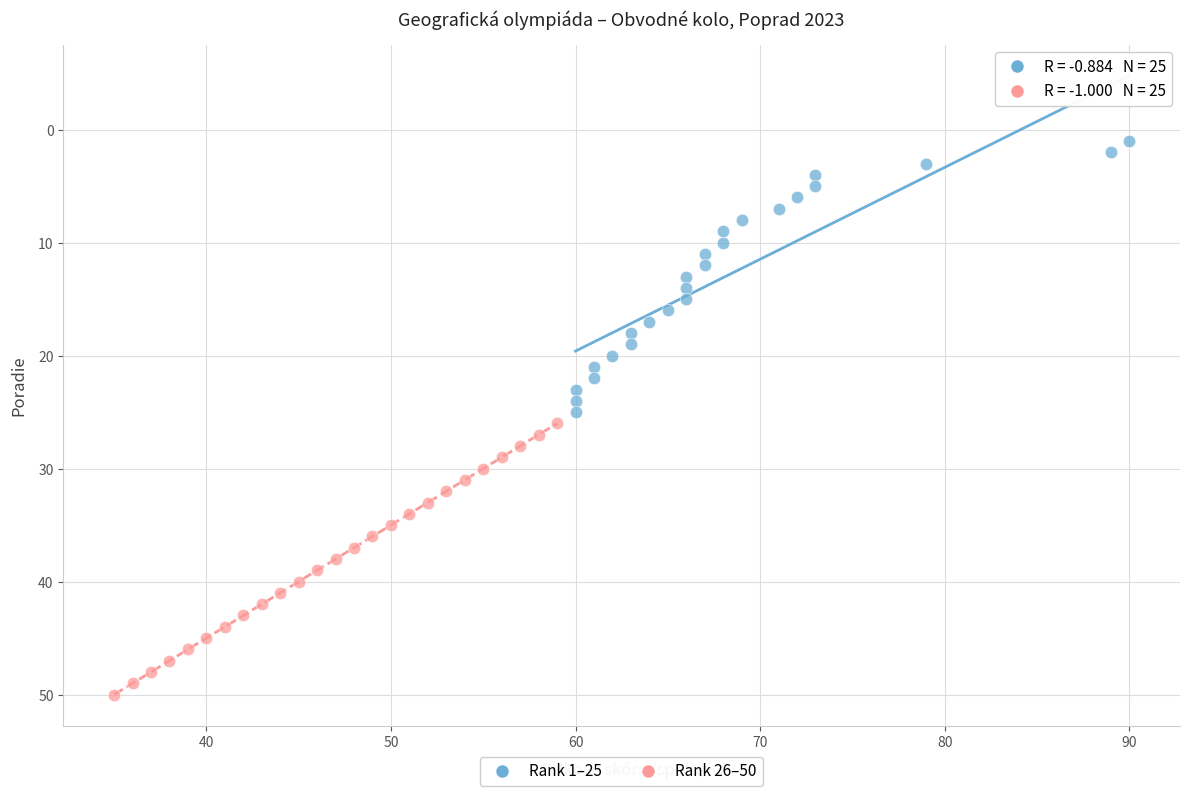

Which series contains the highest Y value?

Rank 26–50